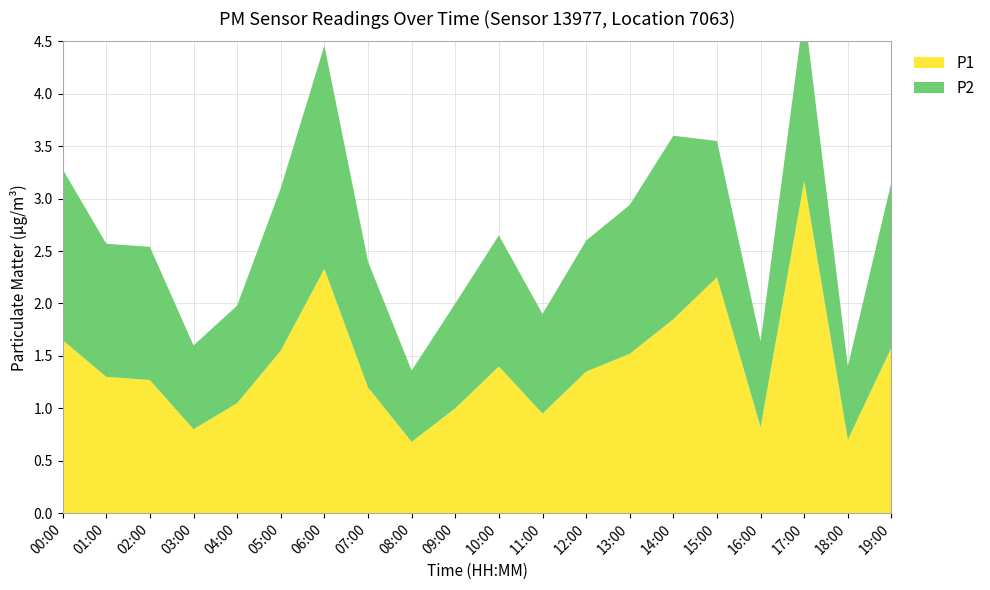

Reading left to right, what are all the values shown in this chart?

P1: 1.6	1.3	1.3	0.8	1.1	1.6	2.3	1.2	0.7	1.0	1.4	0.9	1.4	1.5	1.9	2.2	0.8	3.2	0.7	1.6
P2: 1.6	1.3	1.3	0.8	0.9	1.6	2.1	1.2	0.7	1.0	1.2	0.9	1.2	1.4	1.8	1.3	0.8	1.6	0.7	1.6